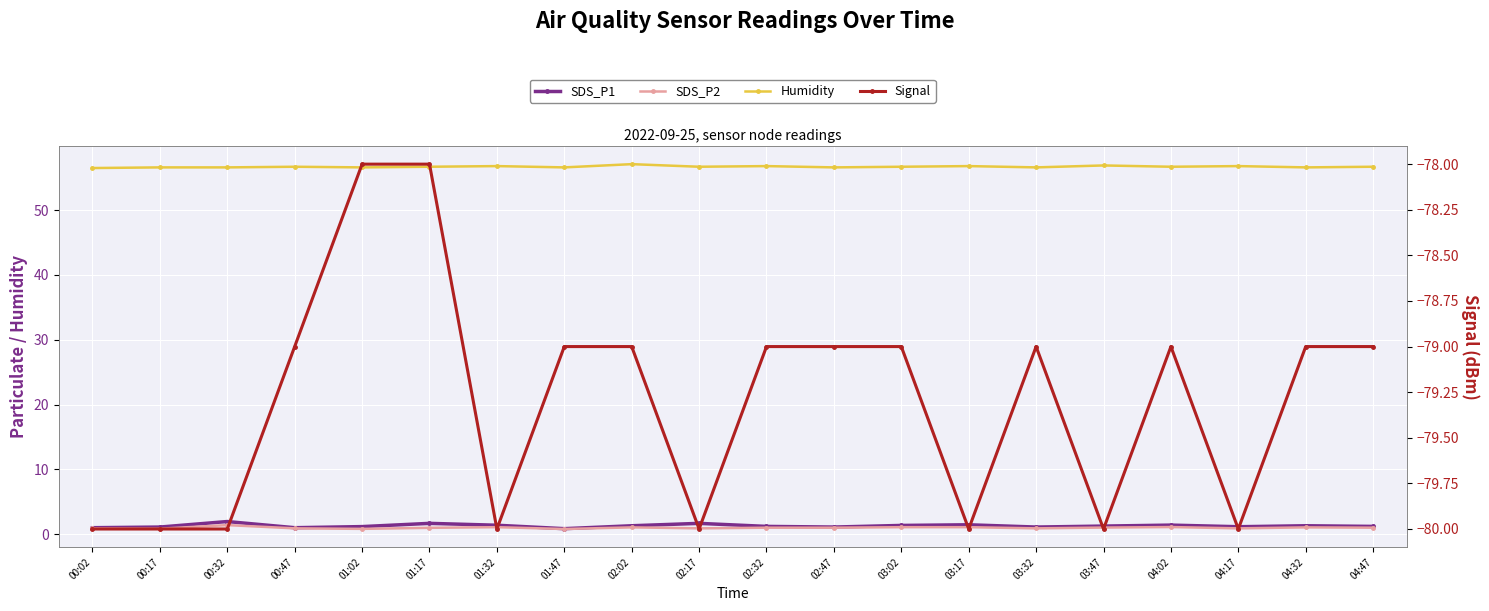

True or false: SDS_P2 and SDS_P1 intersect in this chart.

False